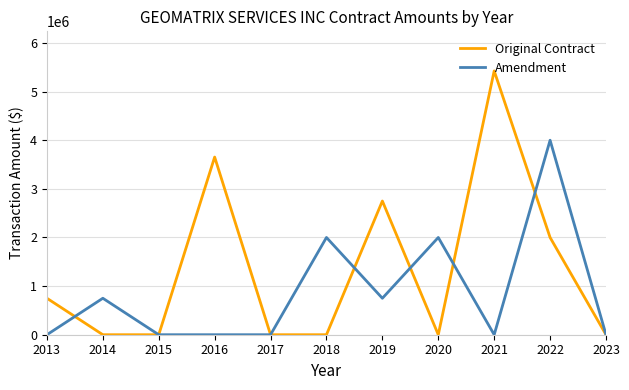

Is it true that Amendment equals 4000000.0 at 2022?

True